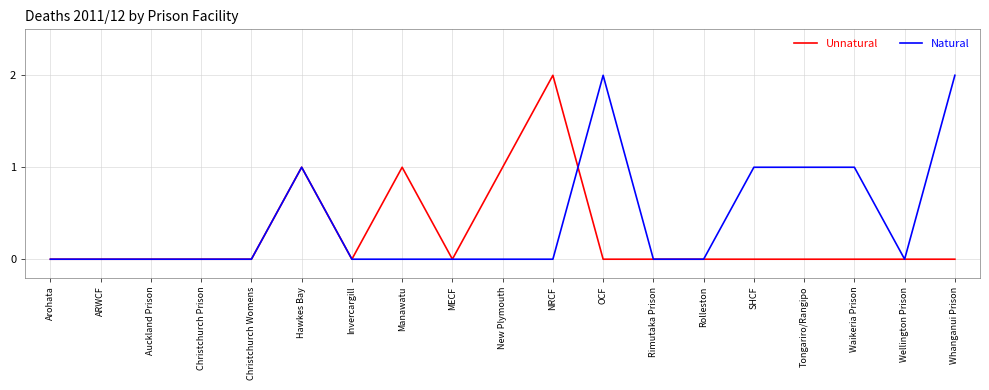

Rank the series by their average value, from highest to lowest.

Natural, Unnatural